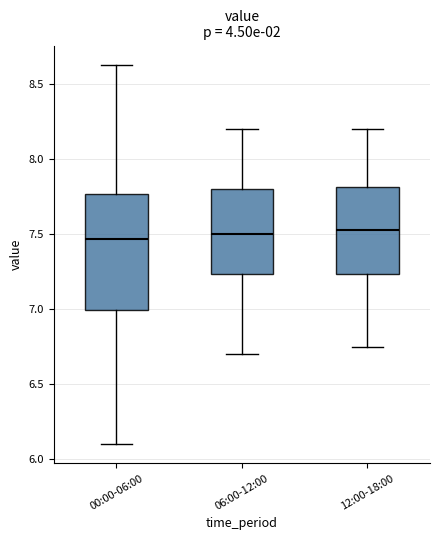

Reading left to right, transcribe this box plot: for each box, give where its median line is, the range the box spans, and where its two whiskers end, as read against the y-axis. The values are not printed on the chart, so give them approximately, as read against the axis.

00:00-06:00: median 7.45, box 7.00 to 7.75, whiskers 6.10 to 8.65
06:00-12:00: median 7.50, box 7.25 to 7.80, whiskers 6.70 to 8.20
12:00-18:00: median 7.55, box 7.25 to 7.80, whiskers 6.75 to 8.20